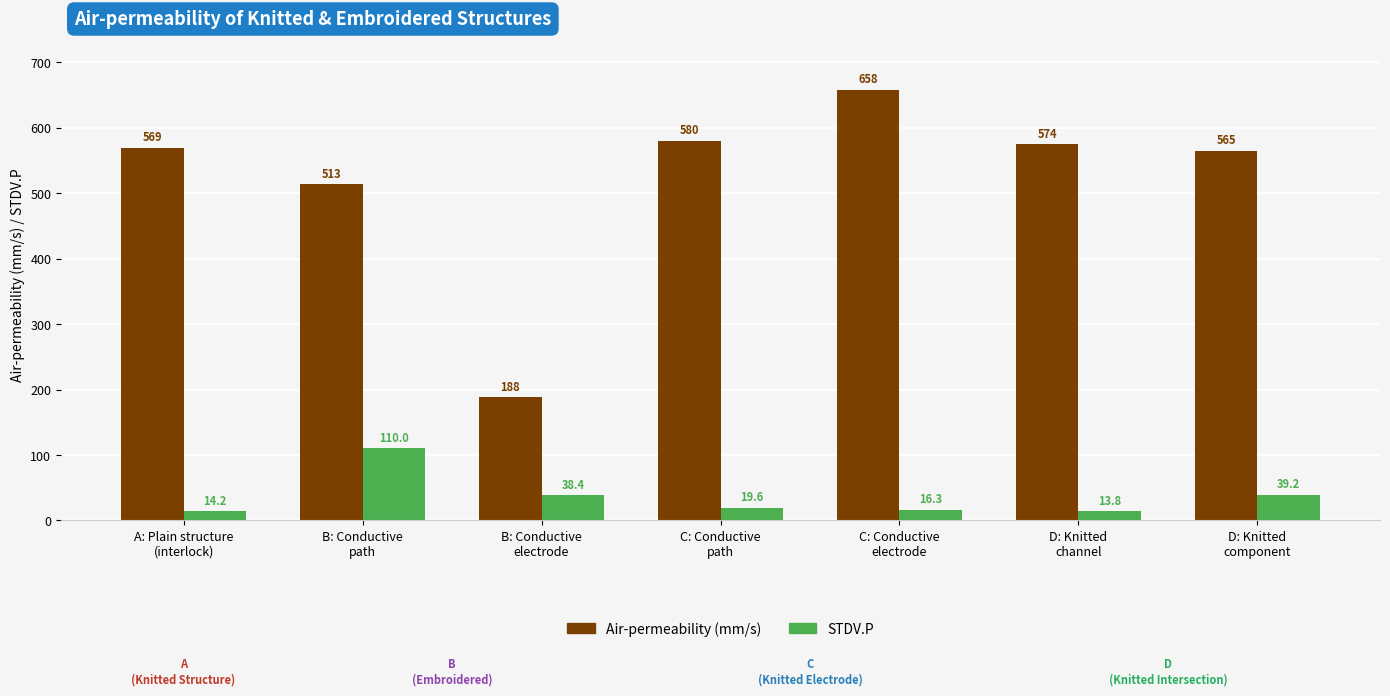

At which label does Air-permeability (mm/s) reach its peak?

C: Conductive
electrode